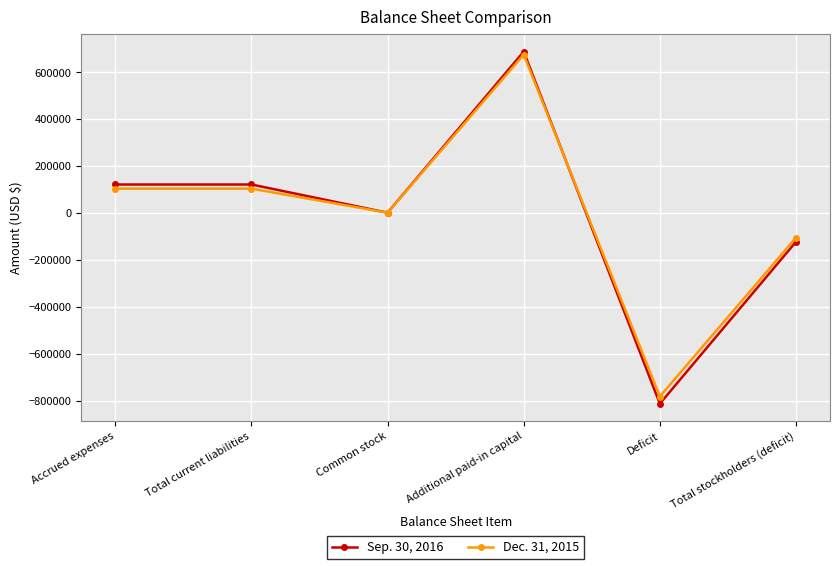

What is the label of the 6th point from the right?

Accrued expenses